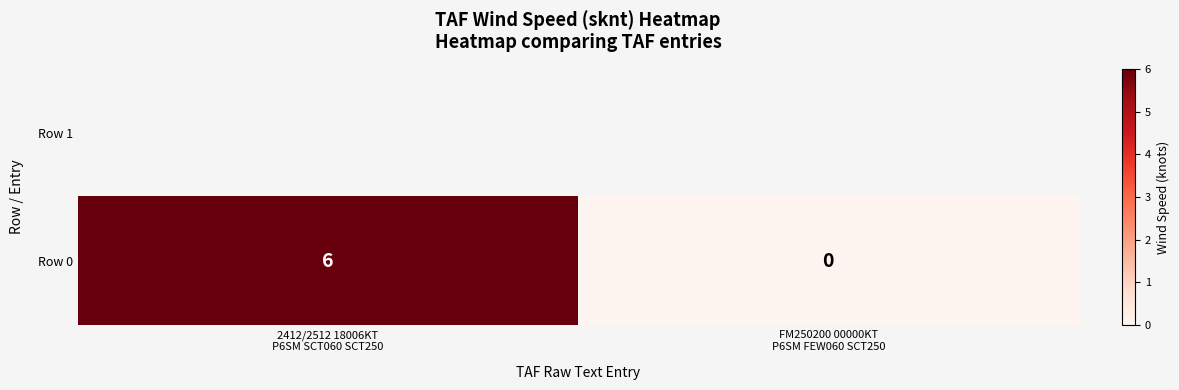

Reading right to left, transcribe all the data shown in this chart.

0	6